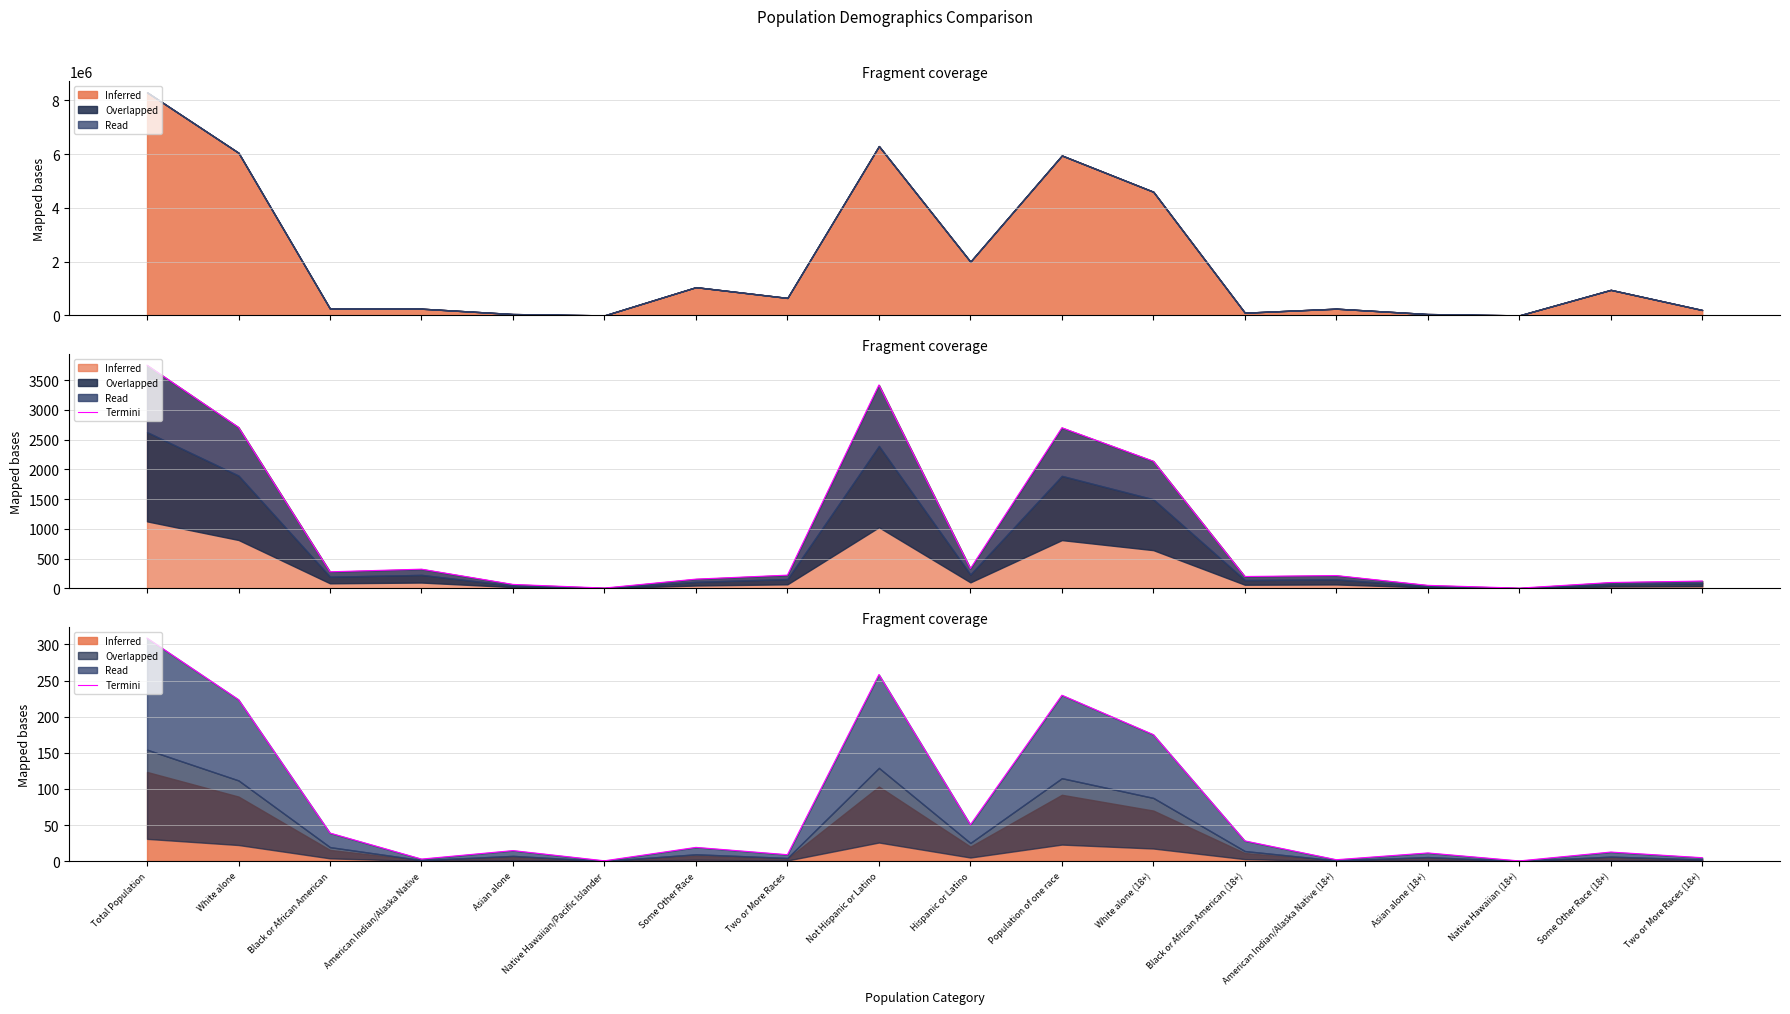

What is the average value?

77.3